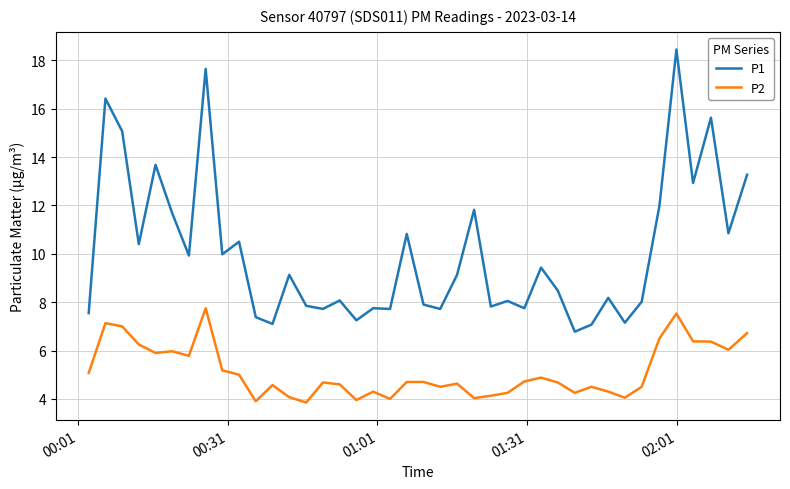

Which series has the widest spread of values?

P1